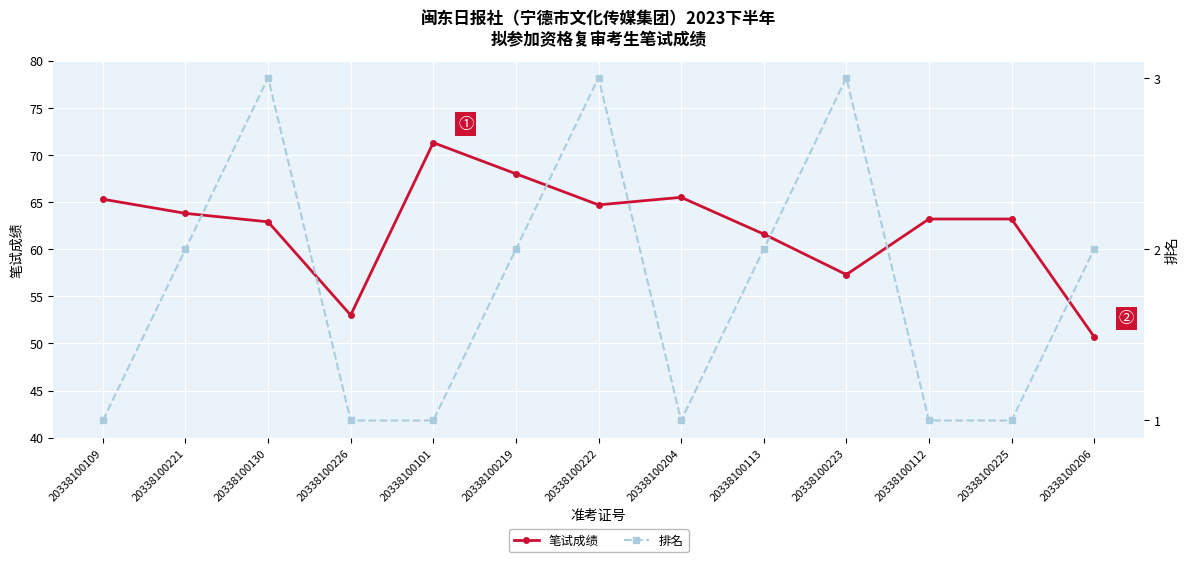

At which label is 排名 closest to 2?

20338100221